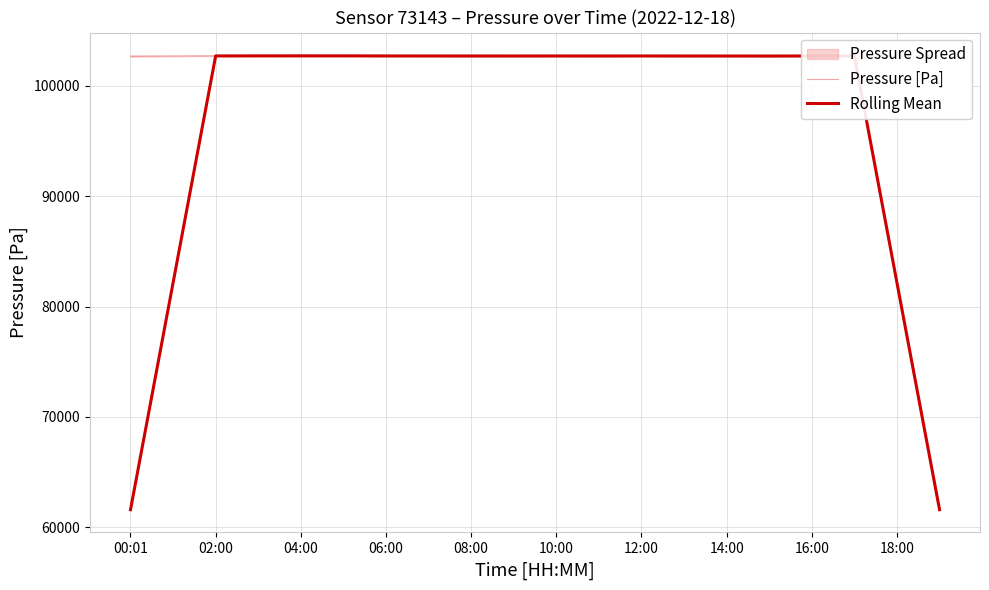

The Pressure [Pa] series shows 102671.8 at 13. True or false?

True